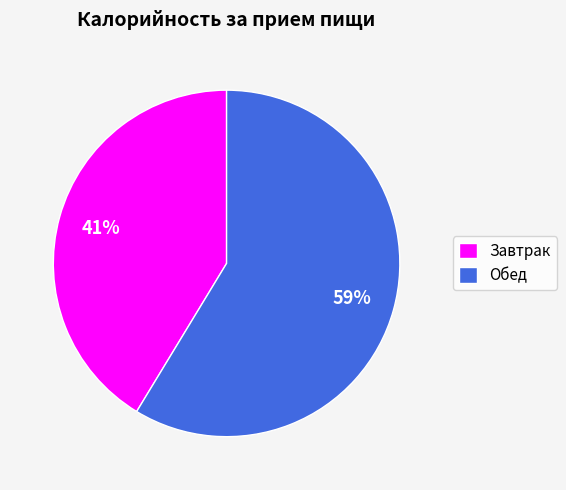

What percentage is the Обед slice, to the nearest percent?

59%